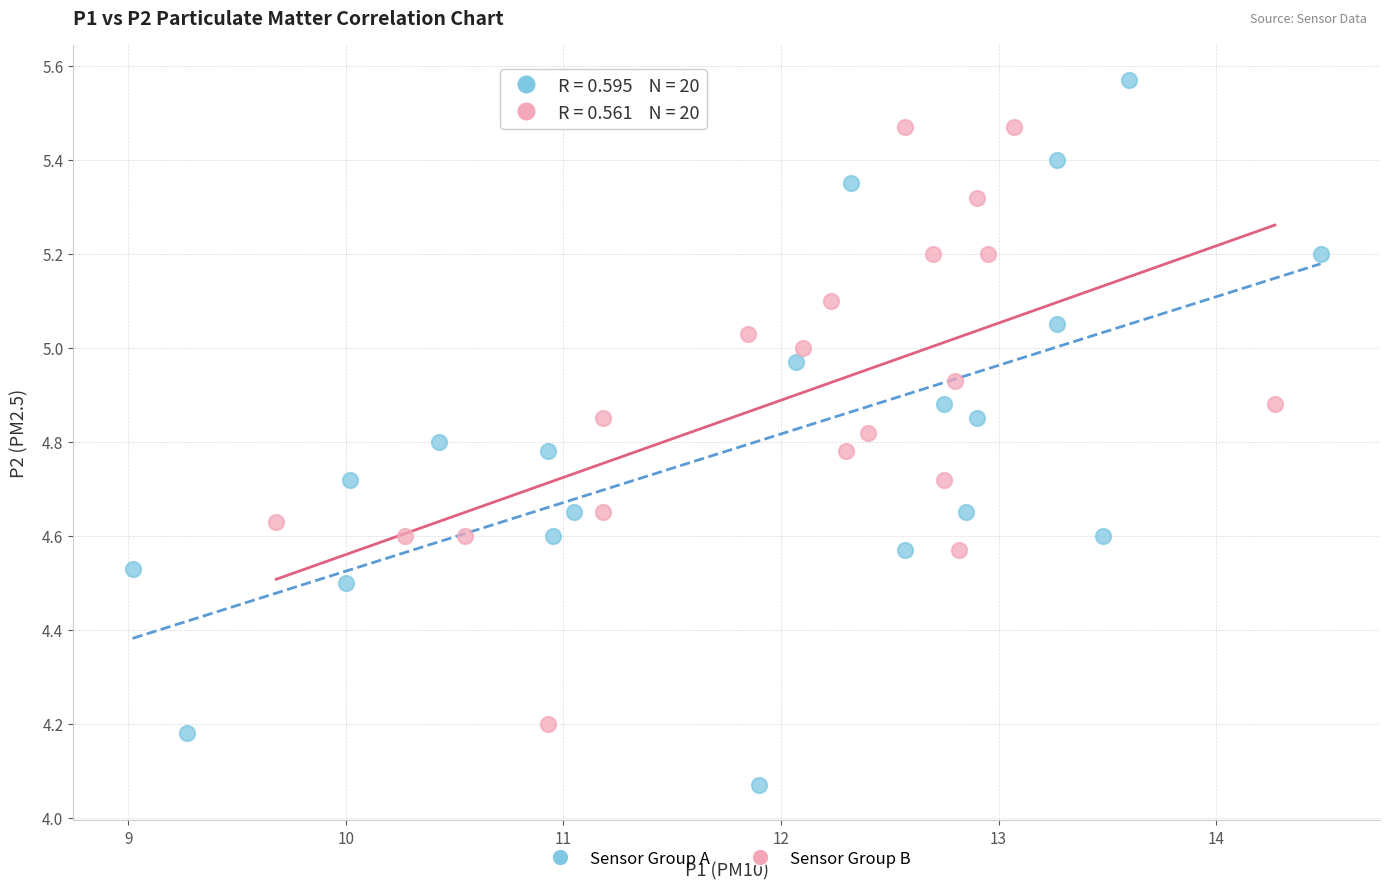

Which series reaches the maximum Y coordinate?

Sensor Group A